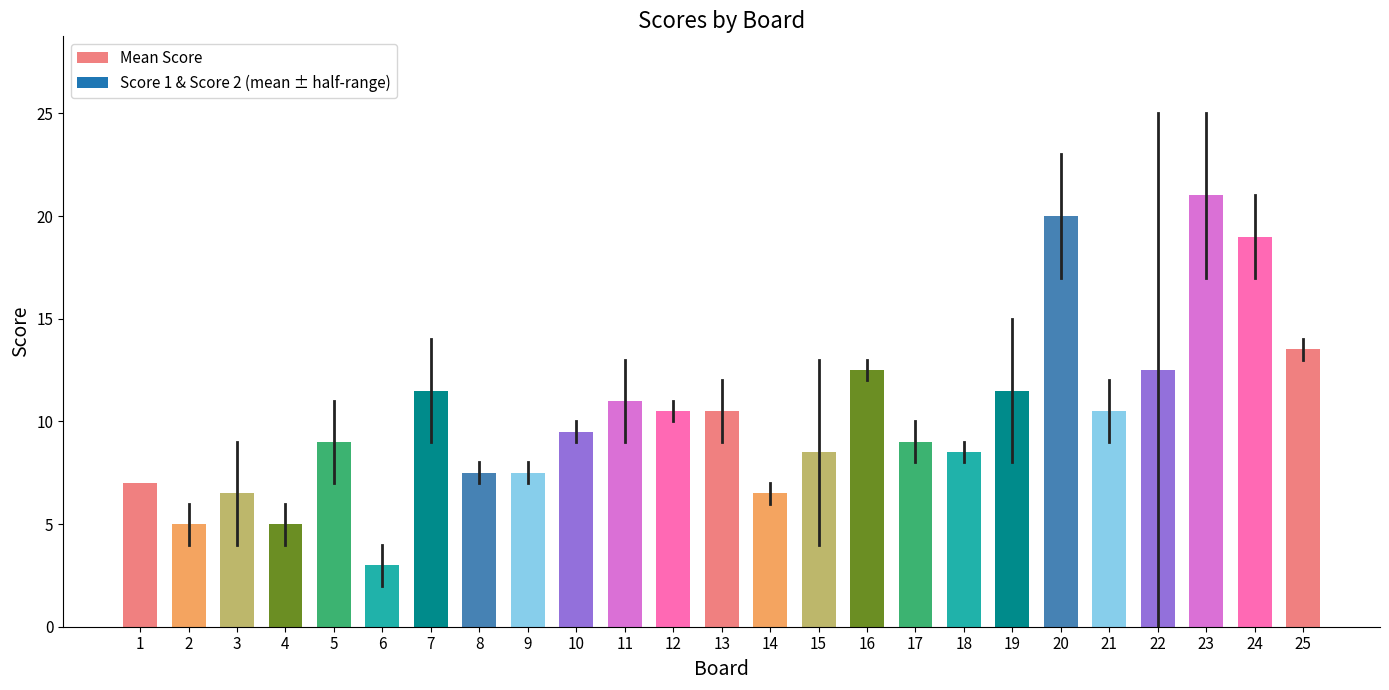

Reading left to right, what are all the values shown in this chart?

1=7.0	2=5.0	3=6.5	4=5.0	5=9.0	6=3.0	7=11.5	8=7.5	9=7.5	10=9.5	11=11.0	12=10.5	13=10.5	14=6.5	15=8.5	16=12.5	17=9.0	18=8.5	19=11.5	20=20.0	21=10.5	22=12.5	23=21.0	24=19.0	25=13.5